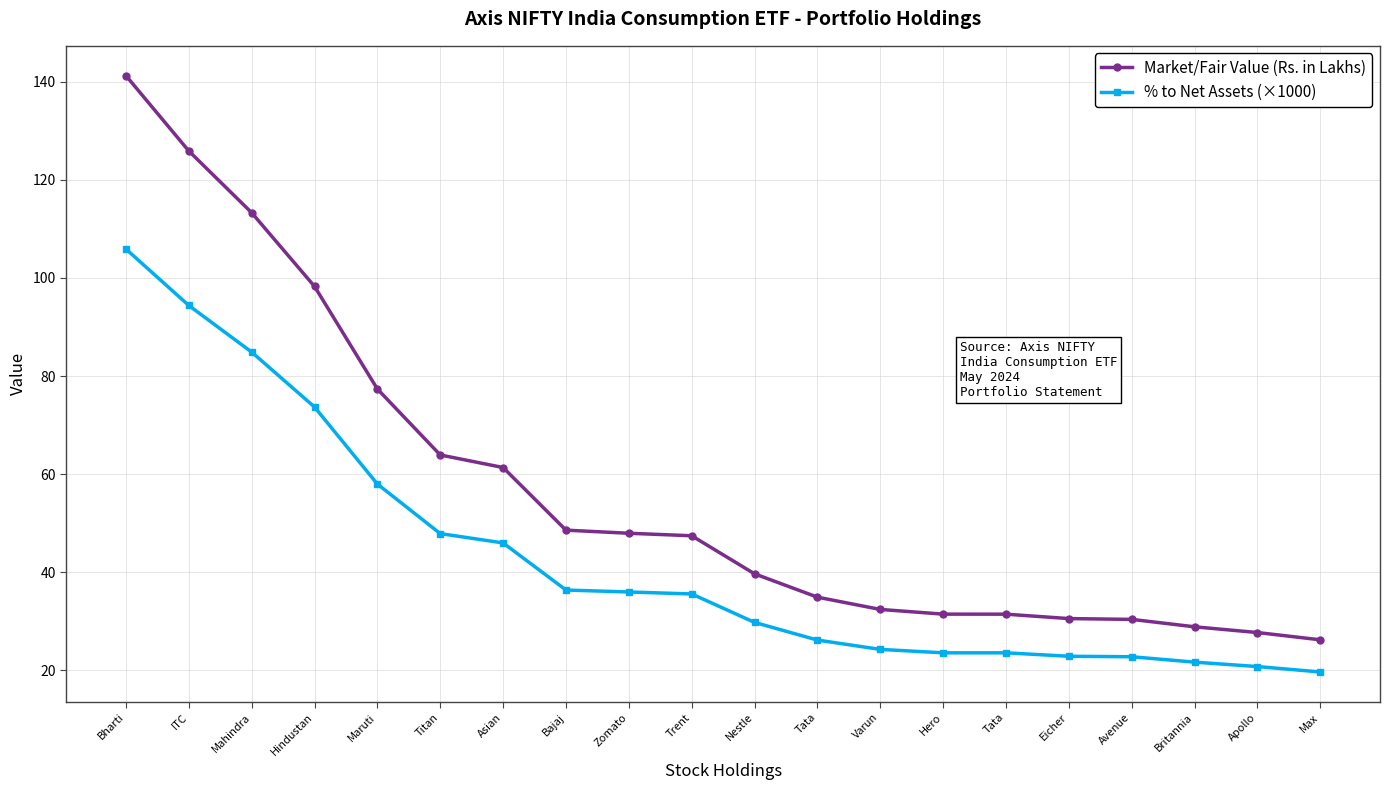

What are all the series names shown in the legend?

Market/Fair Value (Rs. in Lakhs), % to Net Assets (×1000)